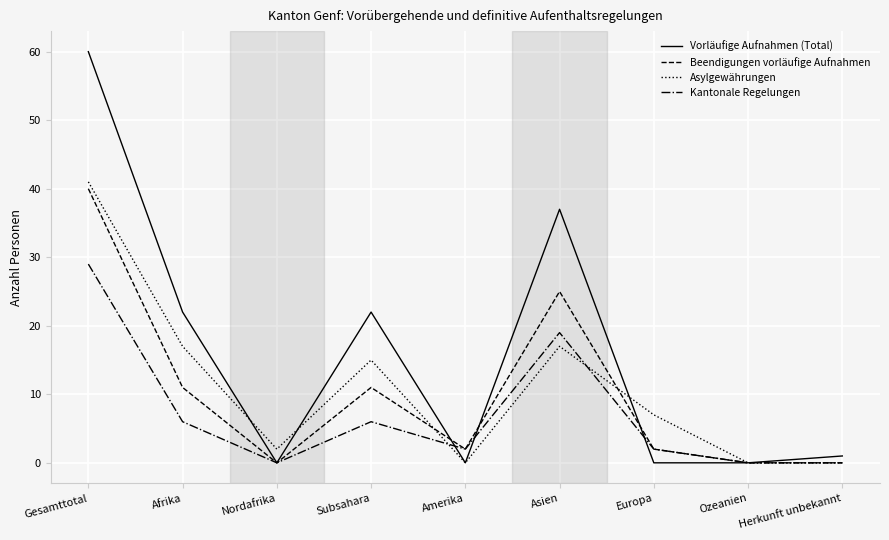

True or false: Vorläufige Aufnahmen (Total) has a value of 64 at Asien.

False